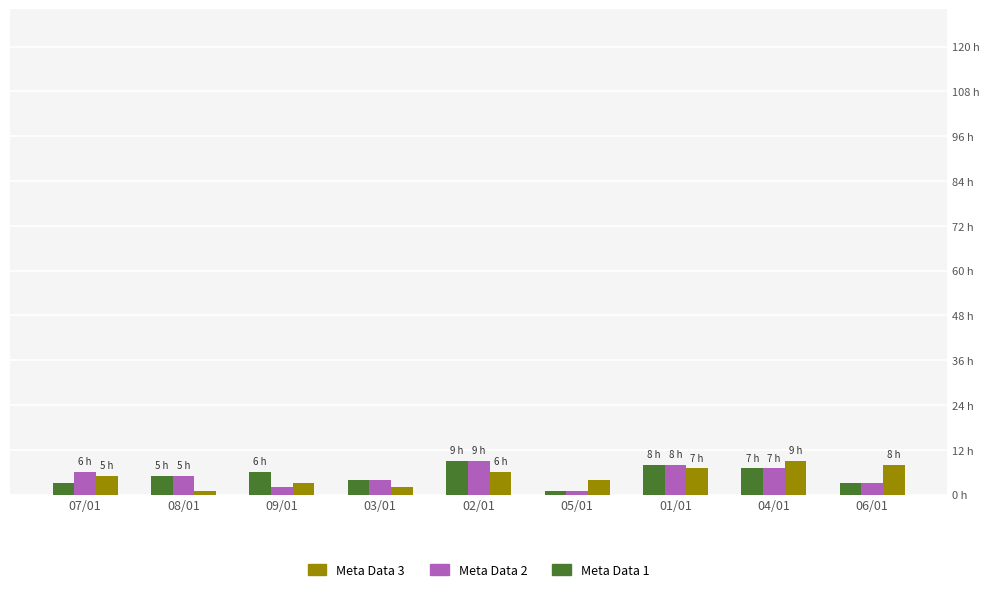

Reading left to right, transcribe all the data shown in this chart.

Meta Data 1: 3	5	6	4	9	1	8	7	3
Meta Data 2: 6	5	2	4	9	1	8	7	3
Meta Data 3: 5	1	3	2	6	4	7	9	8